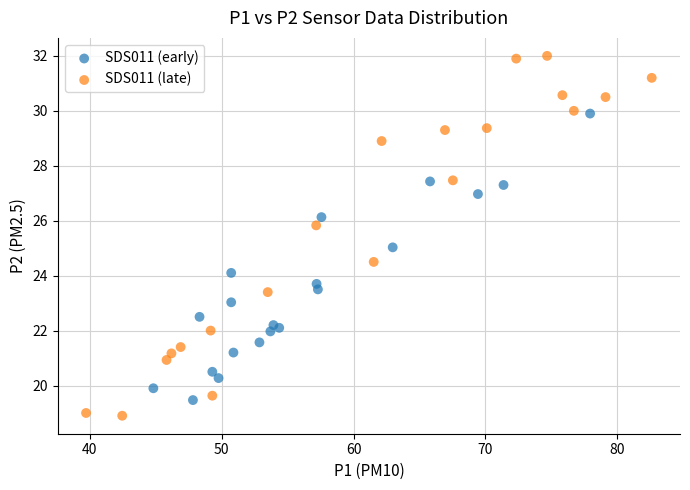

Which series has the widest spread of Y values?

SDS011 (late)